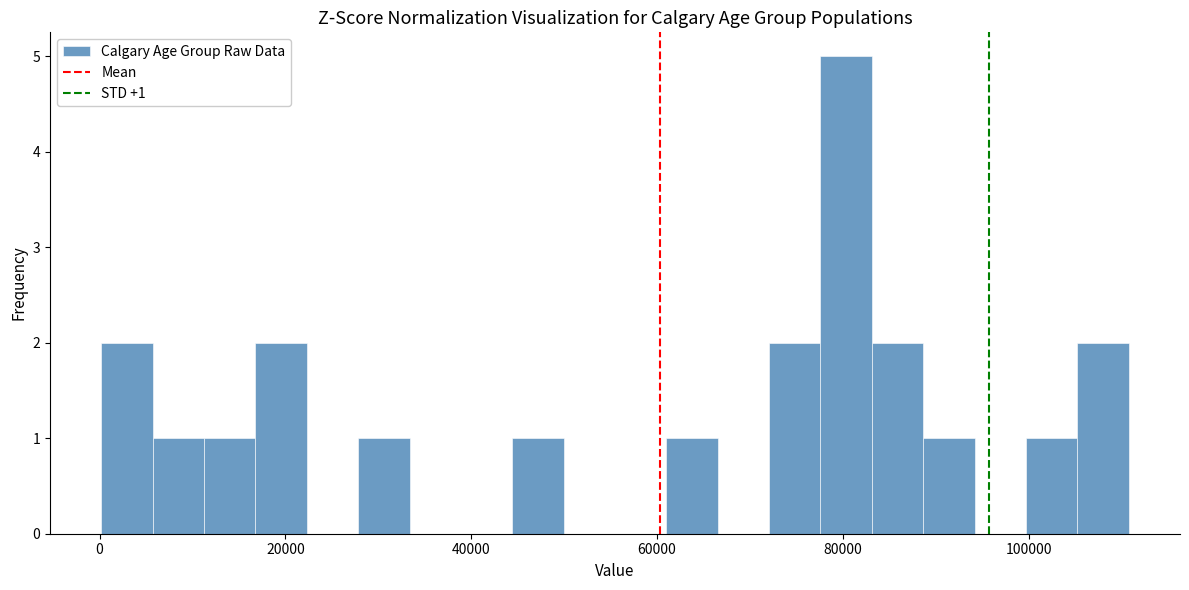

Read against the x-axis, roughly where is the centre of the tallest bar?

80000